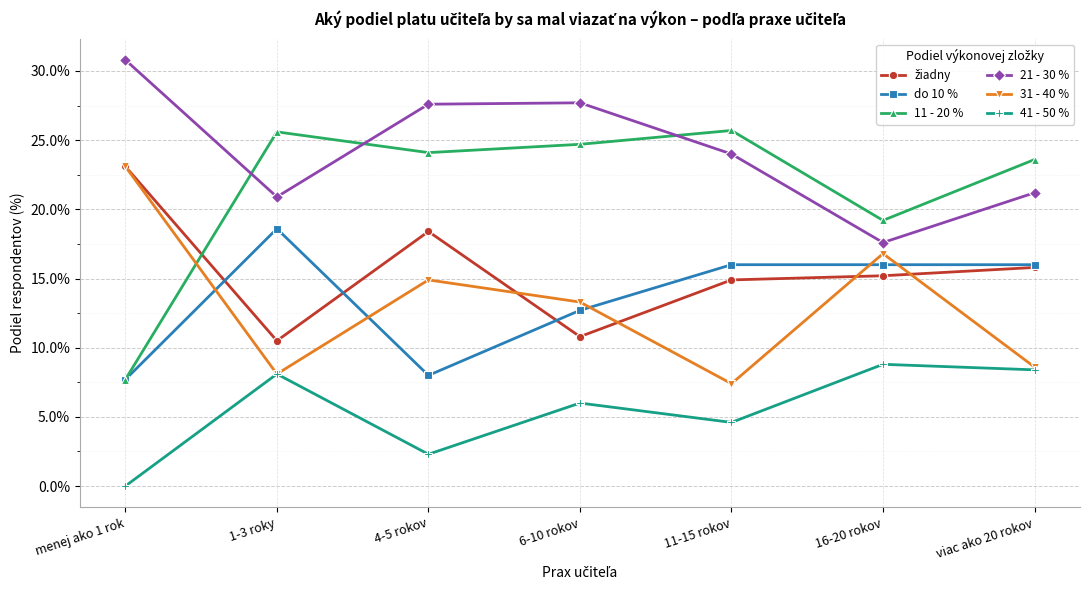

What is the maximum value for 31 - 40 %?

23.1